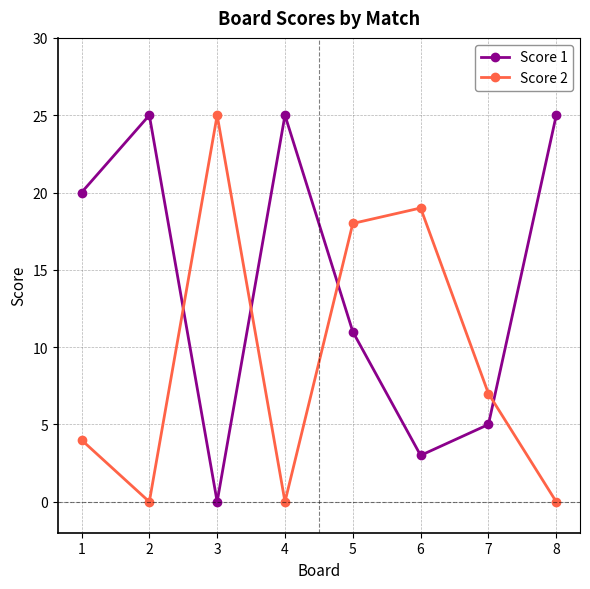

What is the value of the Score 1 point at the 1st from the left?

20